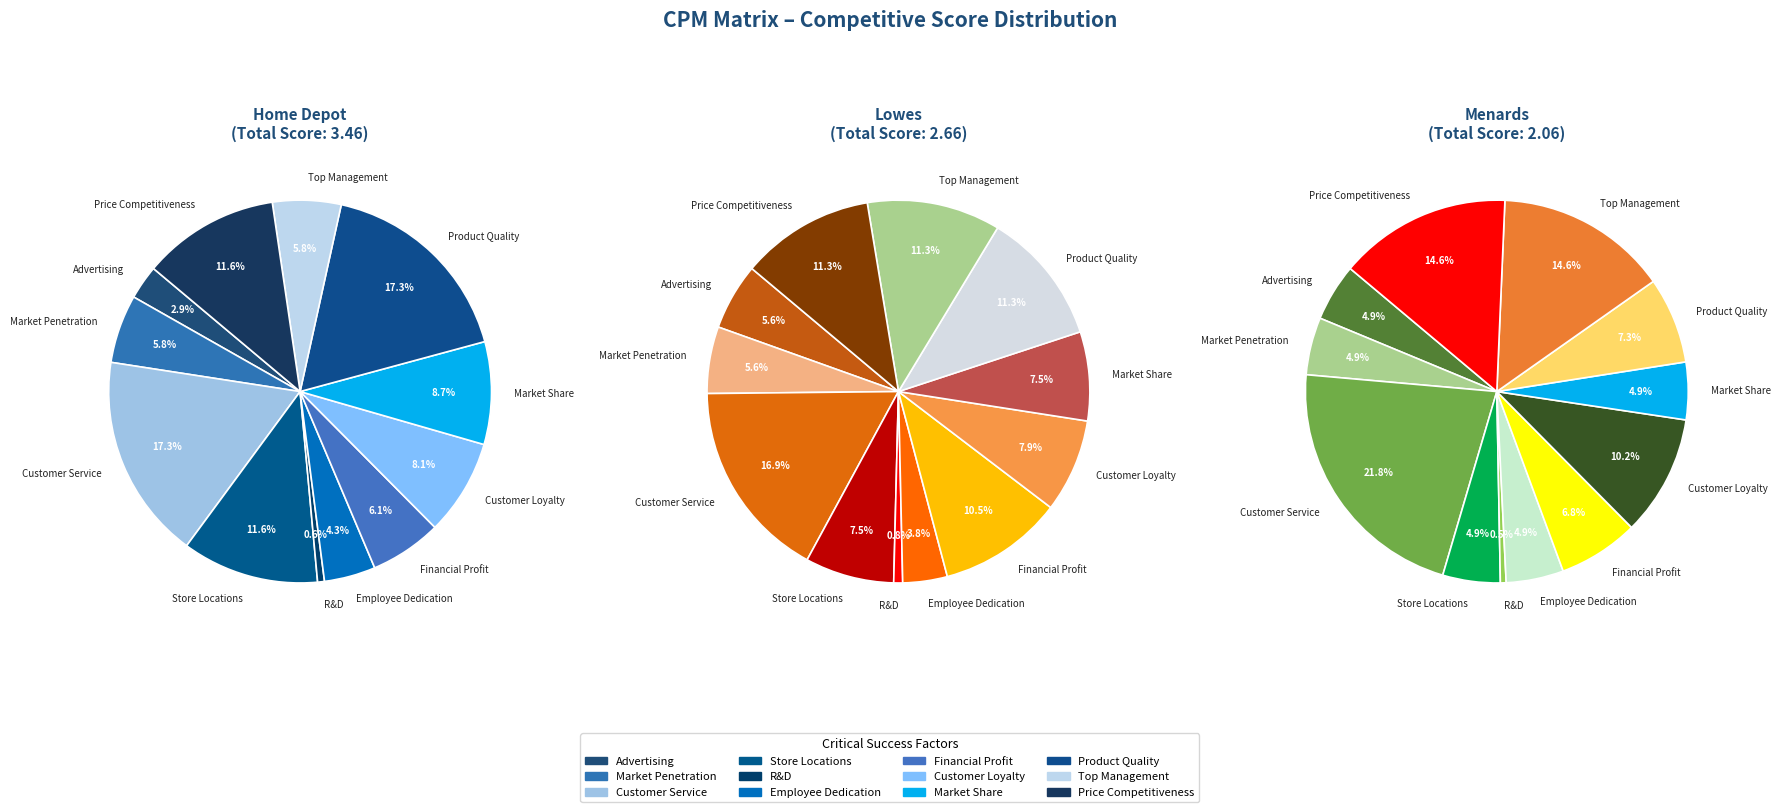

How many segments does this pie chart have?

12